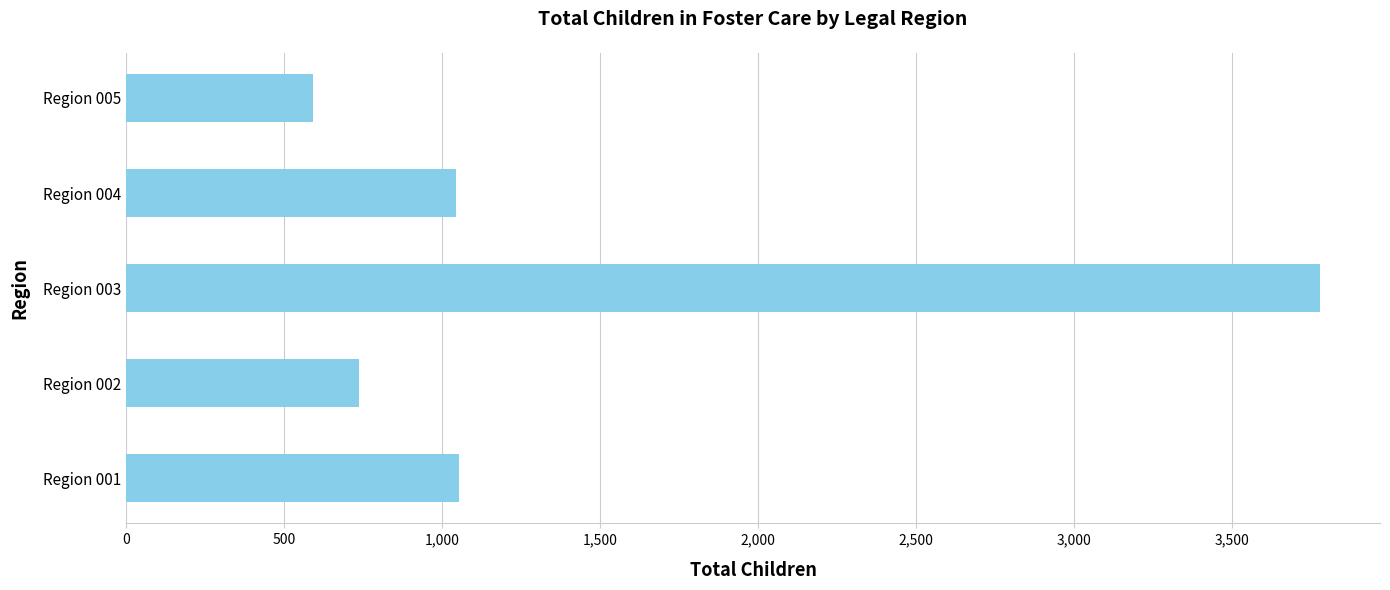

Between Region 002 and Region 004, which is larger?

Region 004